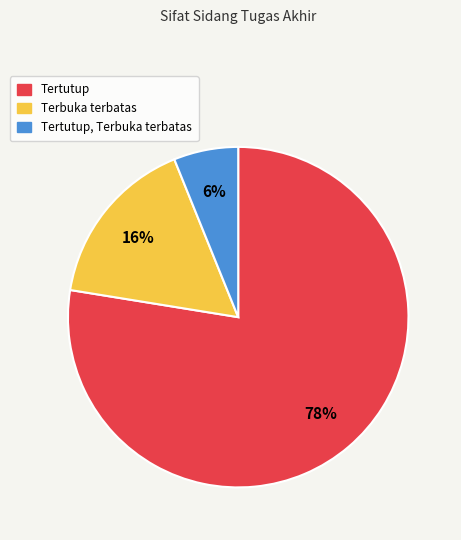

To the nearest percent, what is the average slice percentage?

33%